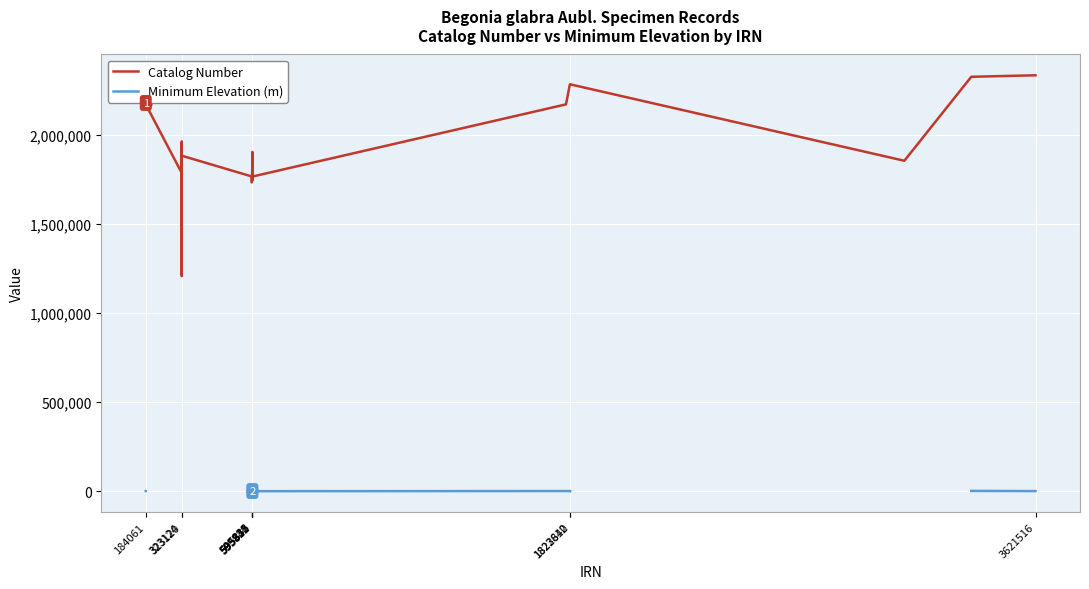

True or false: Catalog Number and Minimum Elevation (m) cross at least once.

False